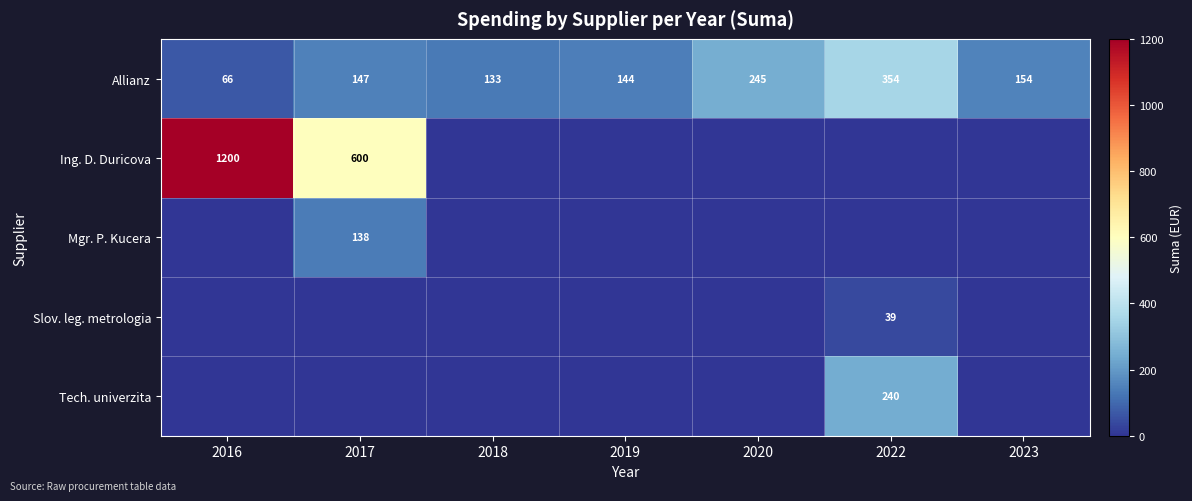

At which label does Allianz reach its peak?

2022